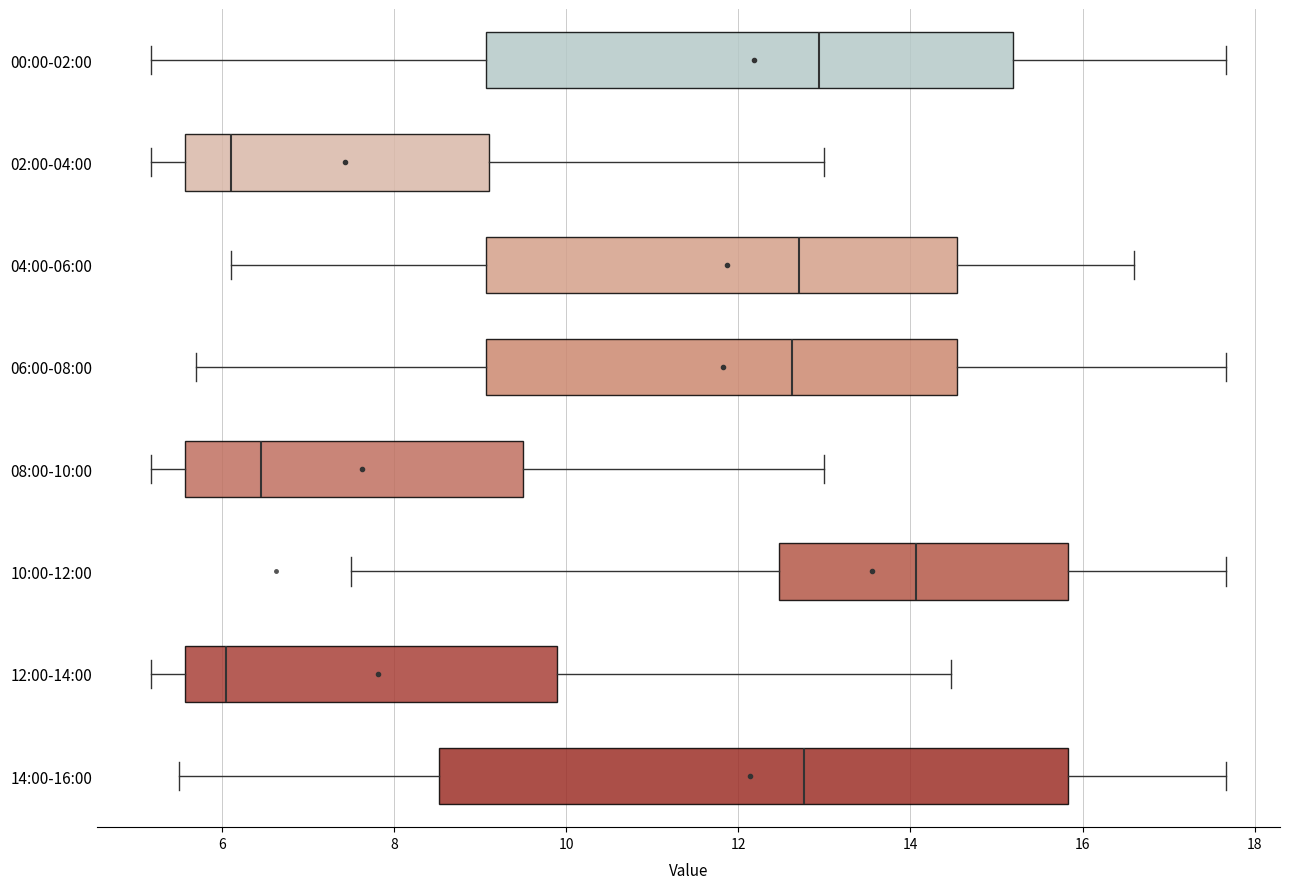

Where does the median line of the box for 04:00-06:00 sit on the x-axis? The values are not printed on the chart, so give them approximately, as read against the axis.

12.8